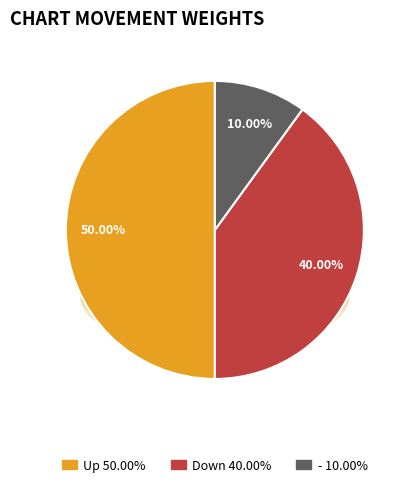

What portion of the pie excludes up?

50.0%